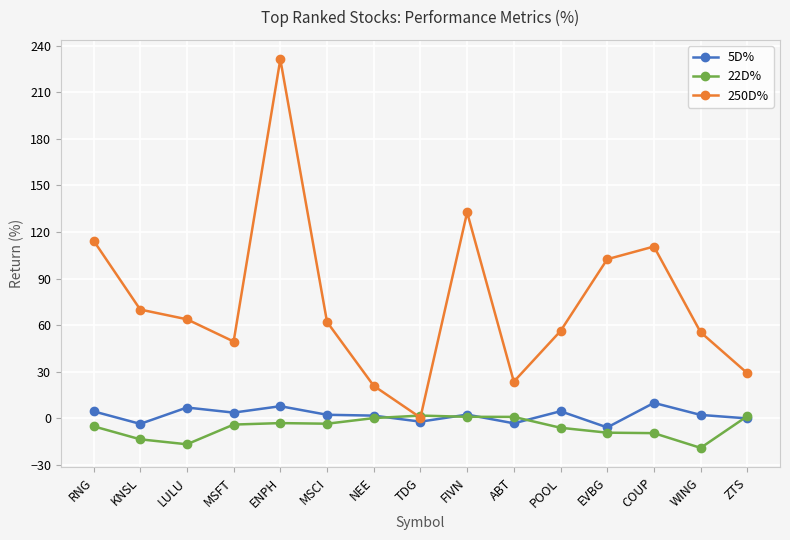

Rank the series by their maximum value, from lowest to highest.

22D%, 5D%, 250D%